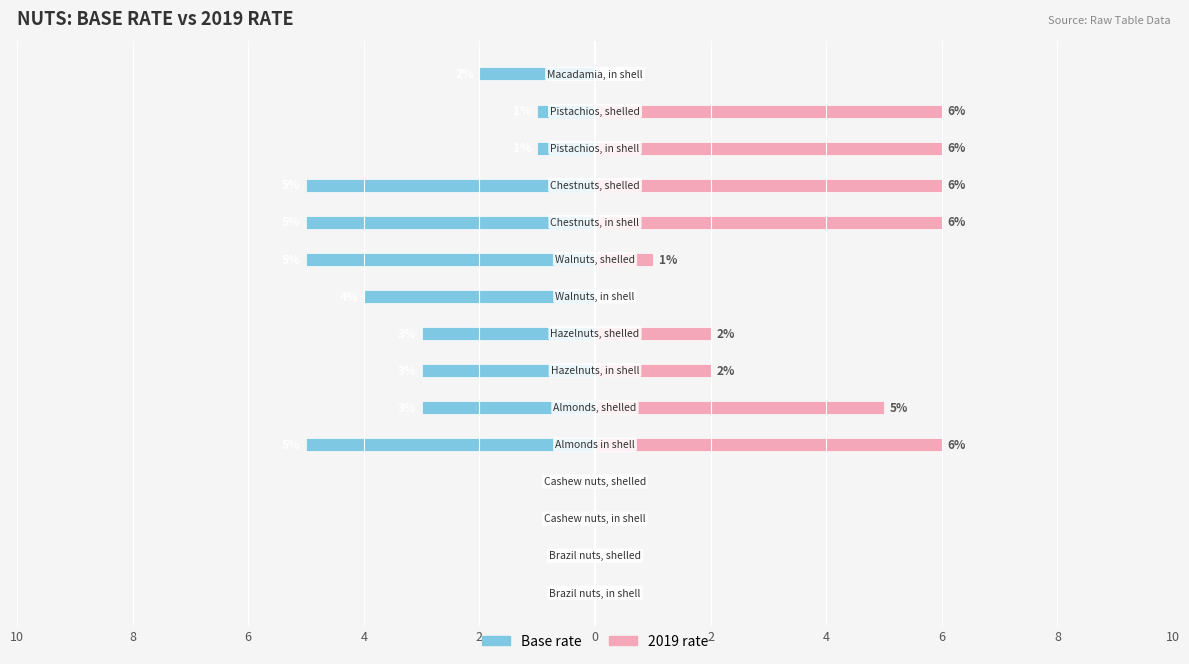

Is it true that Base rate equals 0 at 6?

True